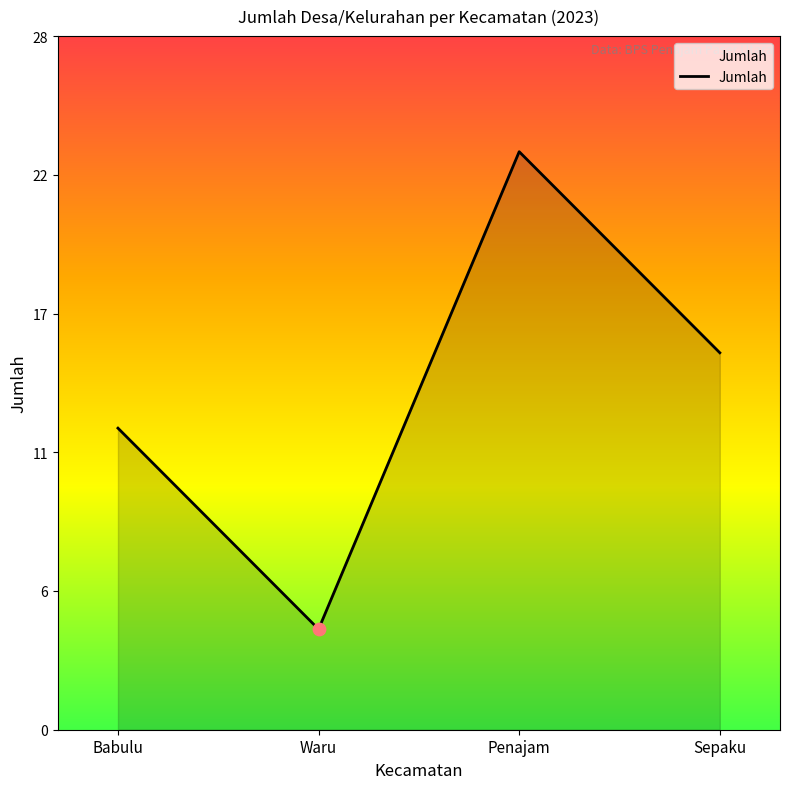

What is the change in value from Babulu to Waru?

-8